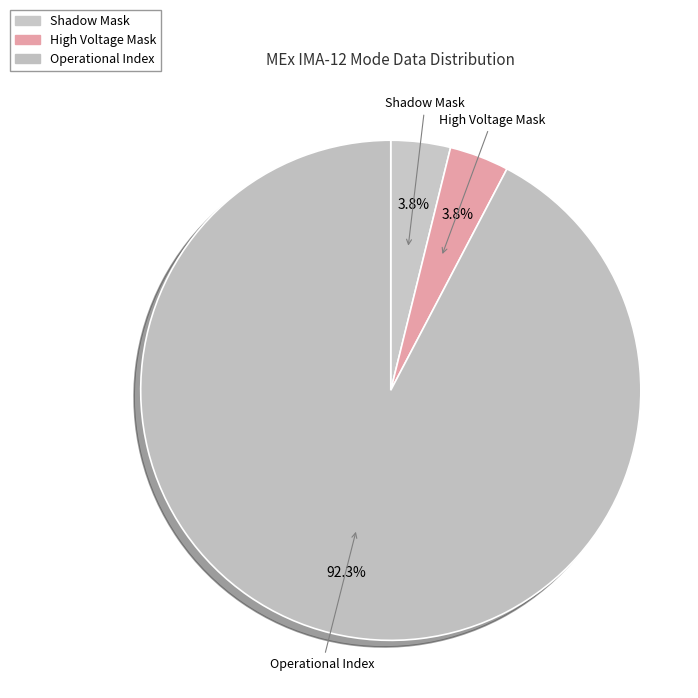

Which category accounts for the majority?

Operational Index